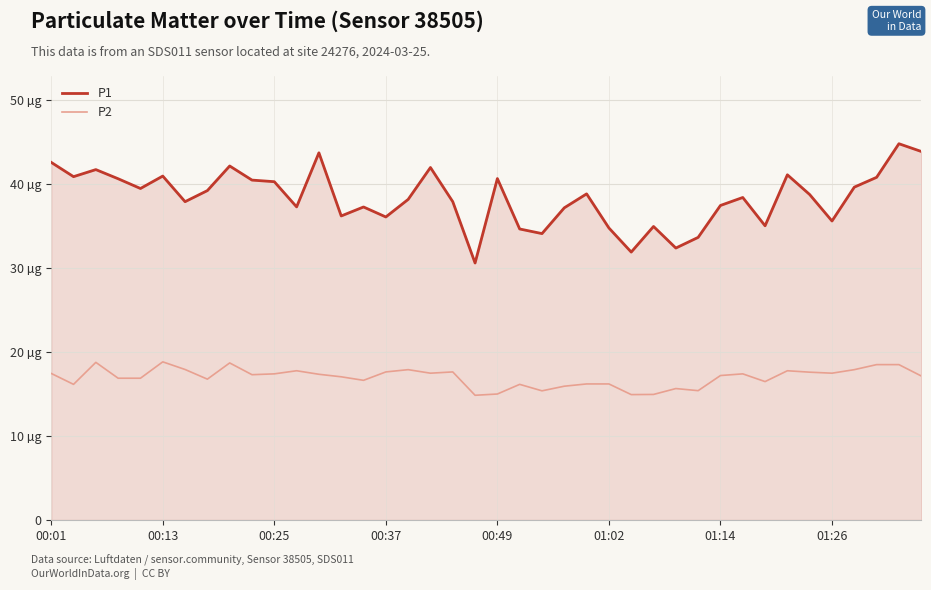

True or false: P2 and P1 cross at least once.

False